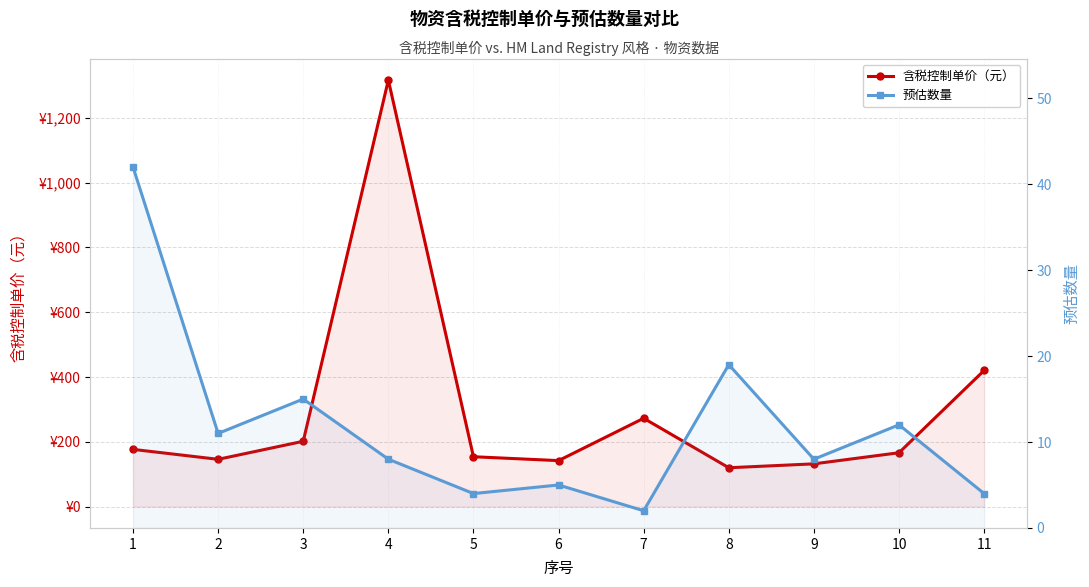

What is the maximum value for 预估数量?

42.0